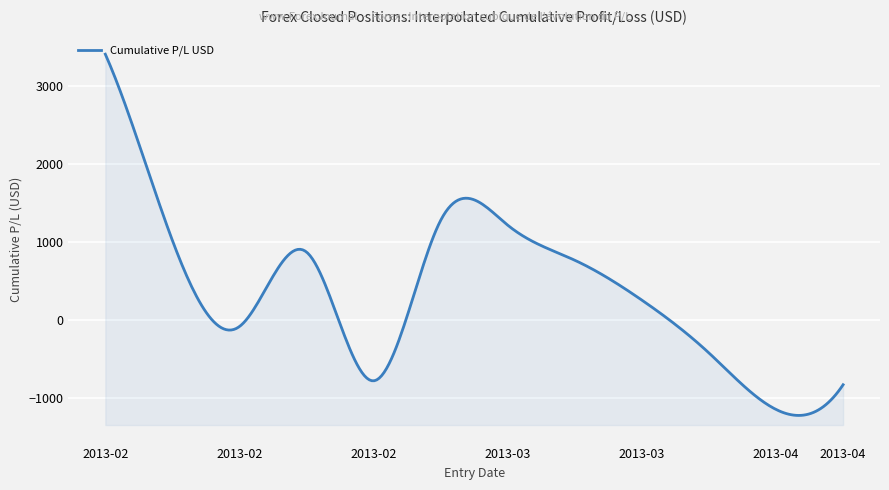

Where is the first local maximum?

2013-02-20